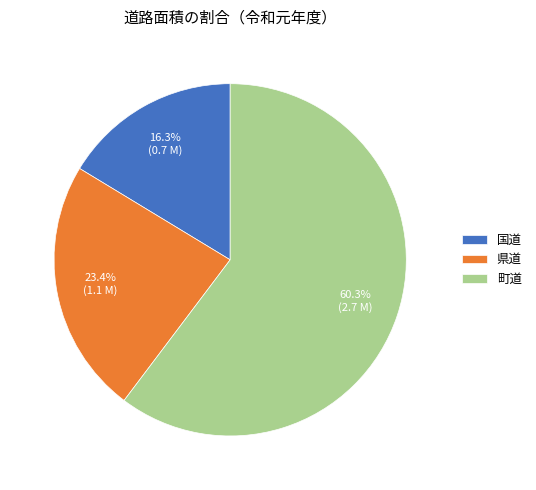

Approximately how many times larger is the value at 国道 compared to 町道?

0.3